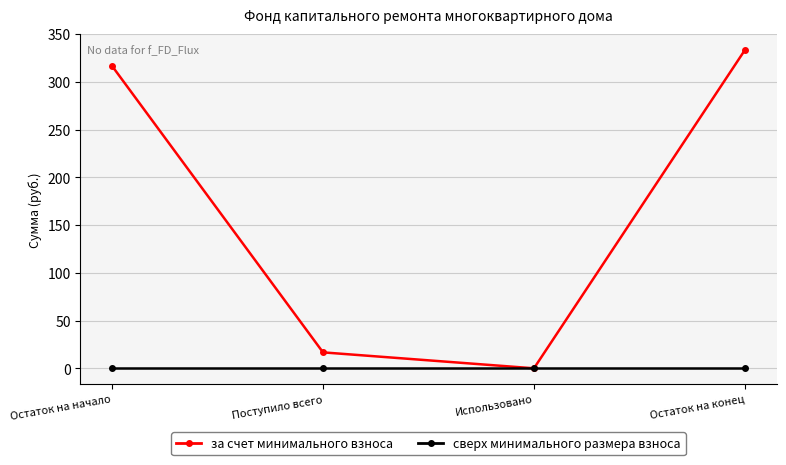

What is the difference between the highest and lowest values at Остаток на начало?

316.7